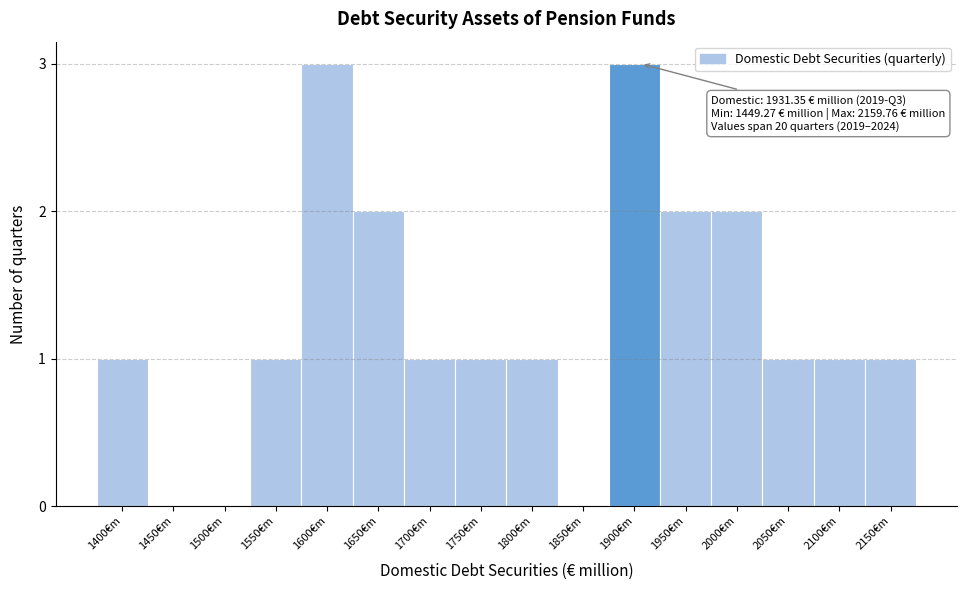

Reading left to right, transcribe all the data shown in this chart.

1400€m=1	1450€m=0	1500€m=0	1550€m=1	1600€m=3	1650€m=2	1700€m=1	1750€m=1	1800€m=1	1850€m=0	1900€m=3	1950€m=2	2000€m=2	2050€m=1	2100€m=1	2150€m=1